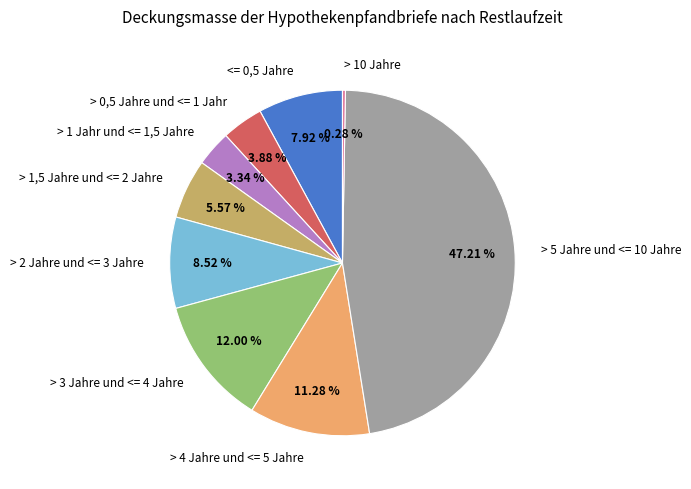

To the nearest percent, what percentage of the pie is > 3 Jahre und <= 4 Jahre?

12%